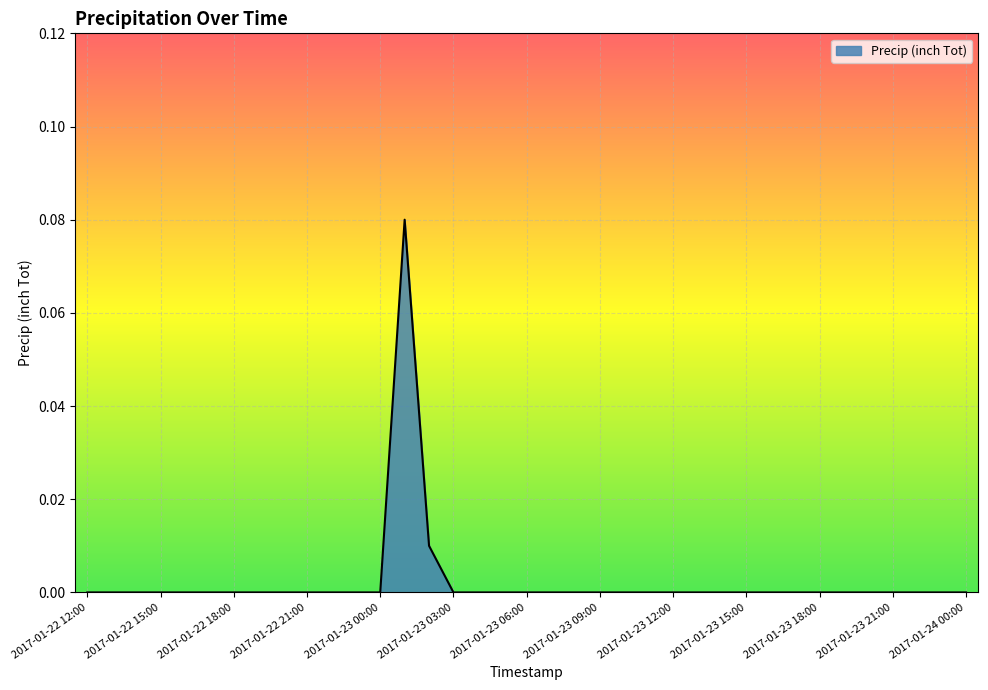

Does the chart display data point markers on the line(s)?

No